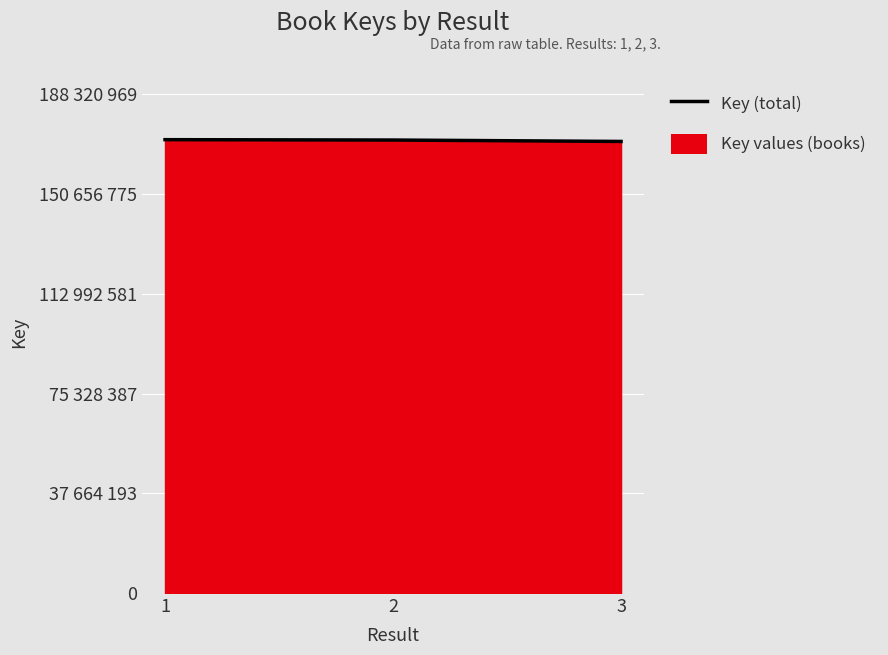

What is the greatest value displayed?

171200881